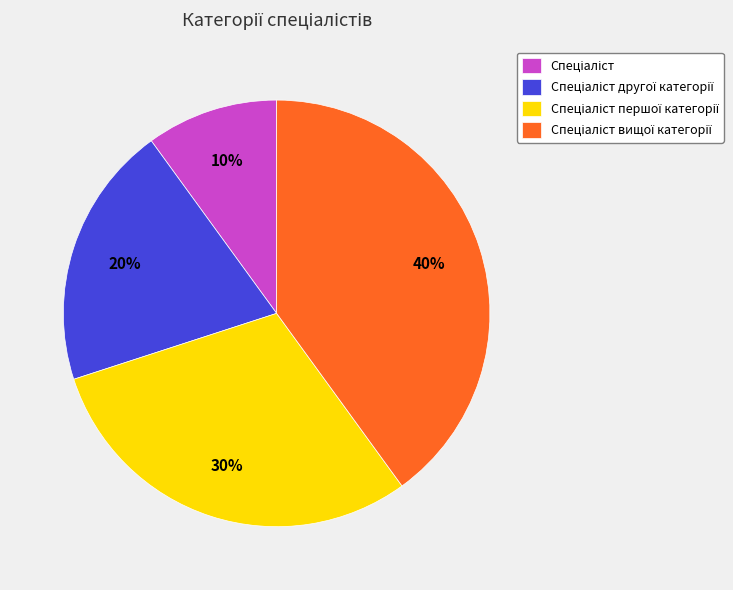

Does any single category account for the majority?

No